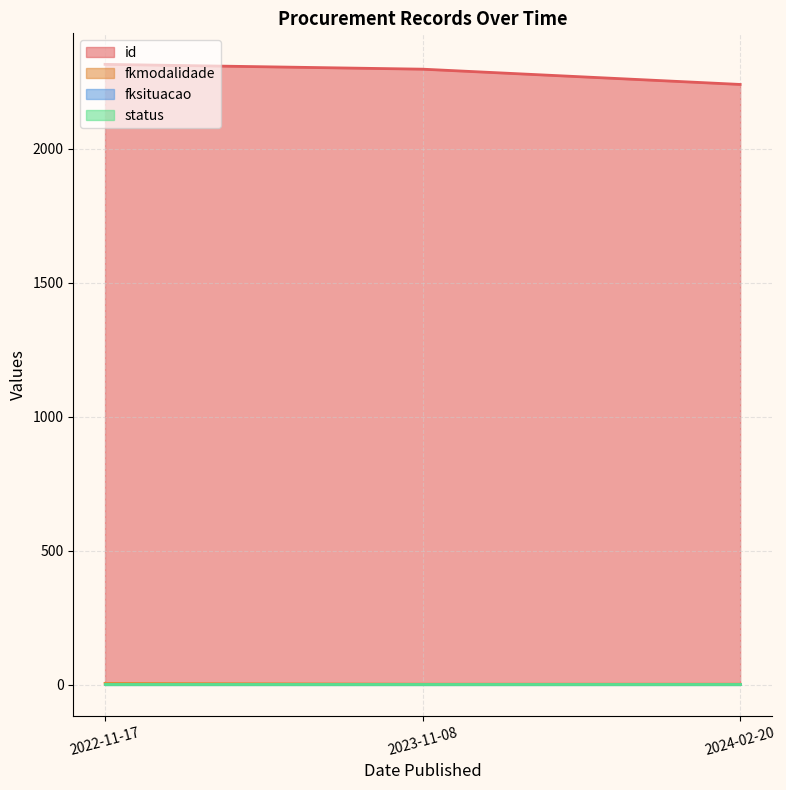

At which label does id reach its minimum?

2024-02-20